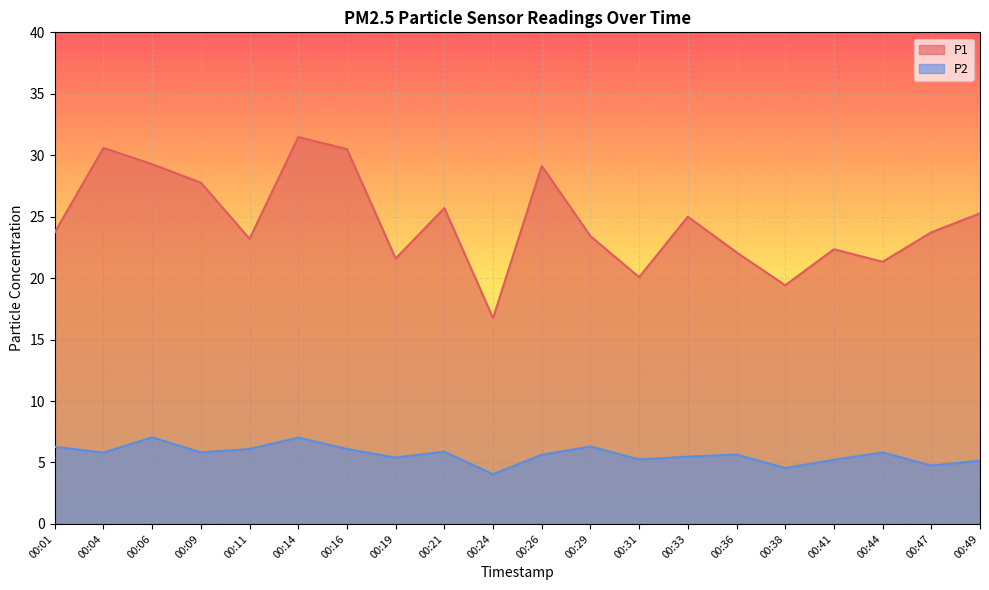

Reading left to right, extract all data points from this chart.

P1: 23.7	30.6	29.3	27.8	23.2	31.5	30.5	21.6	25.7	16.8	29.1	23.4	20.1	25.0	22.1	19.4	22.4	21.3	23.7	25.3
P2: 6.3	5.8	7.0	5.8	6.1	7.0	6.1	5.4	5.9	4.0	5.6	6.3	5.2	5.5	5.7	4.5	5.2	5.8	4.8	5.2